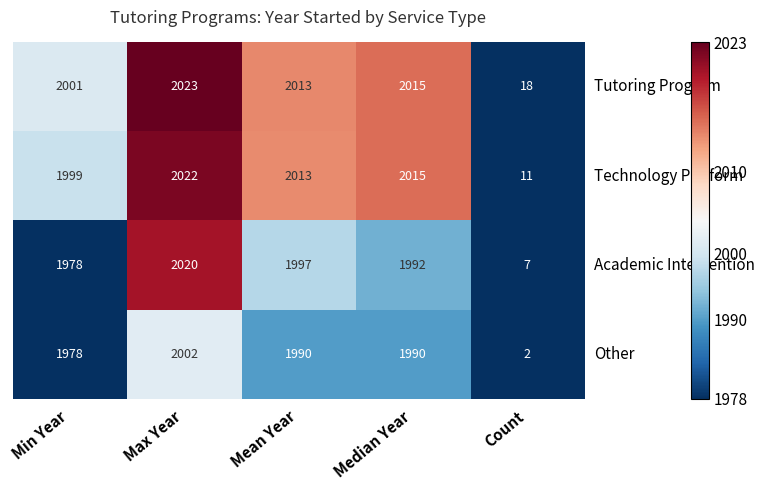

True or false: Academic Intervention has a value of 11 at Count.

False